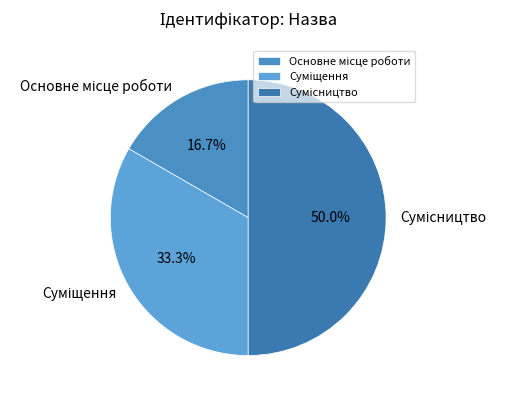

Rank the categories by value from highest to lowest.

Сумісництво, Суміщення, Основне місце роботи